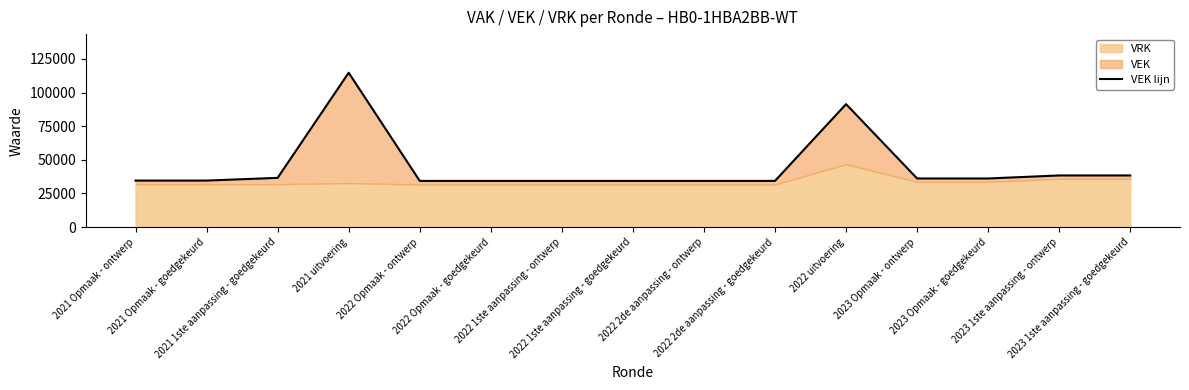

Reading left to right, transcribe all the data shown in this chart.

34609	34609	36609	114711	34359	34359	34359	34359	34359	34359	91380	36159	36159	38409	38409